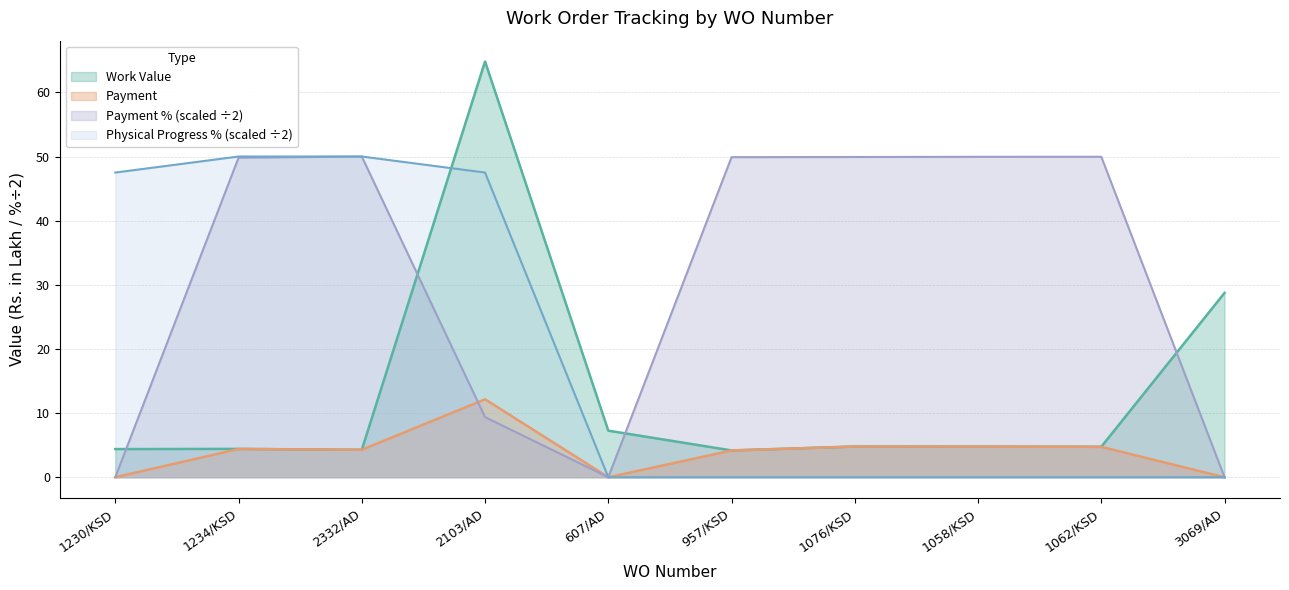

Is it true that Physical Progress % equals -23.2 at 1076/KSD?

False